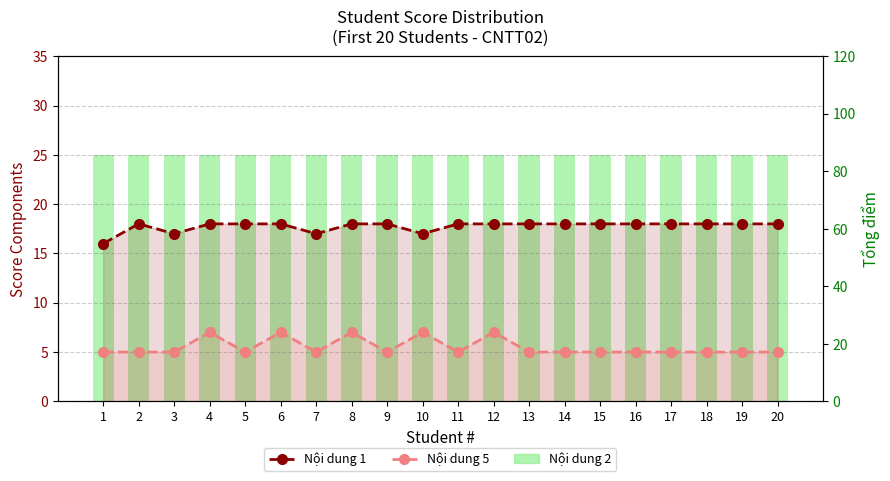

The value of Tổng điểm at 11 is 88. True or false?

True